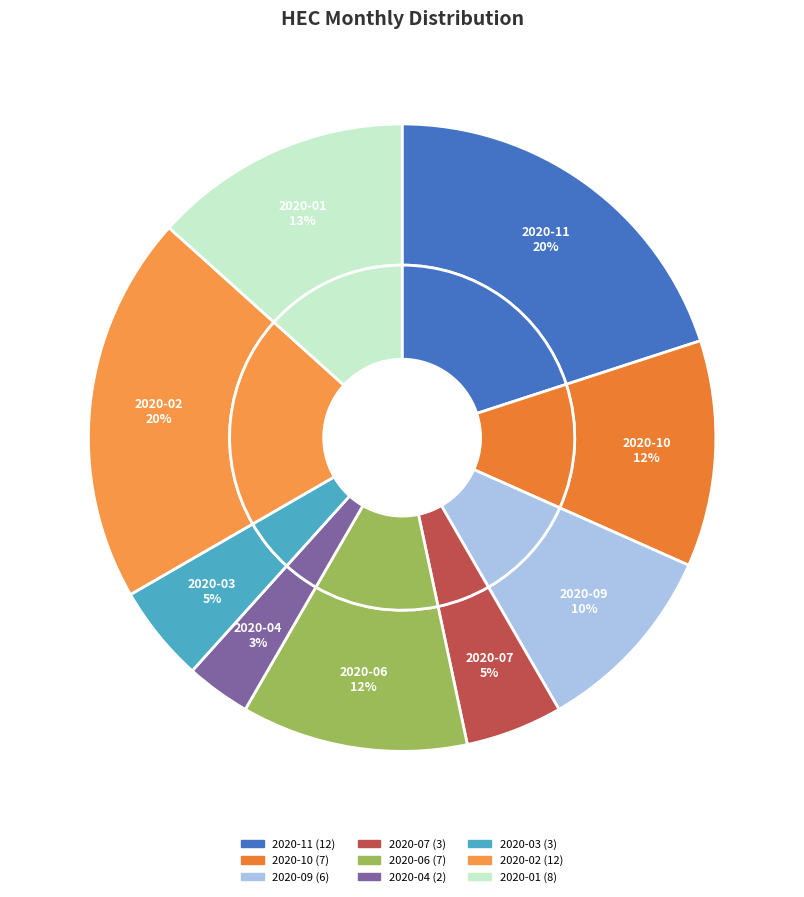

Does any single category account for the majority?

No